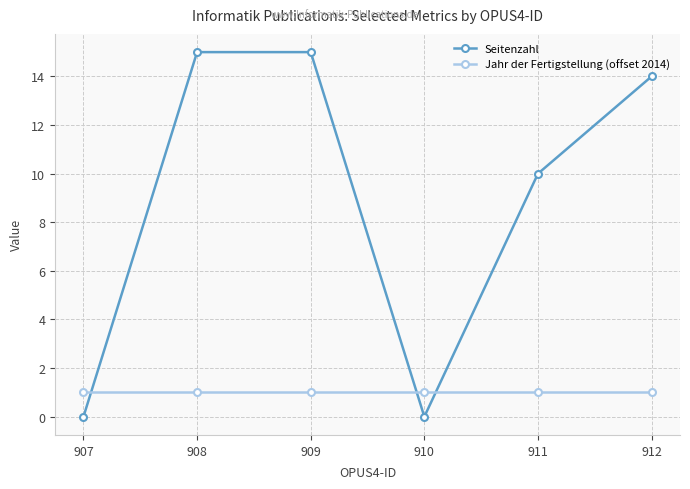

What is the value of the Seitenzahl point at the 3rd from the left?

15